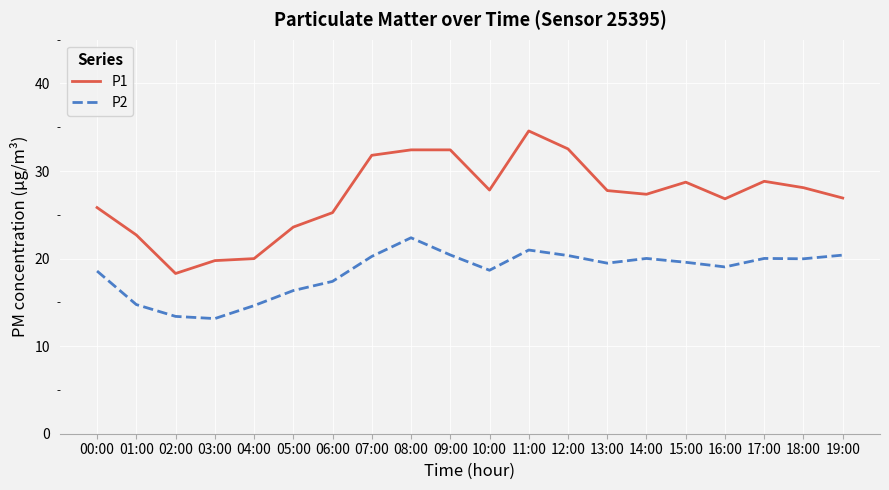

What position from the right is 01:00?

19